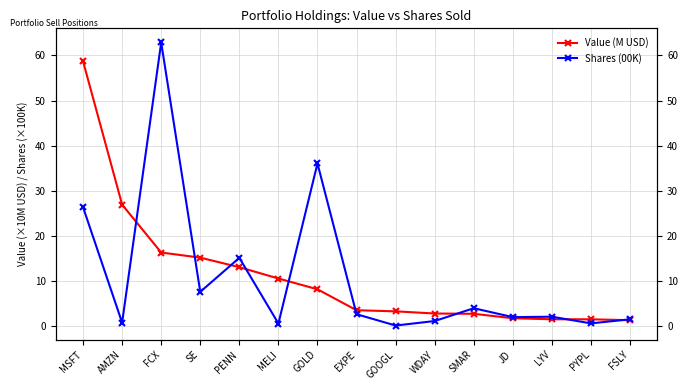

What is the value of the Value (M USD) point at the 11th from the left?

2.8